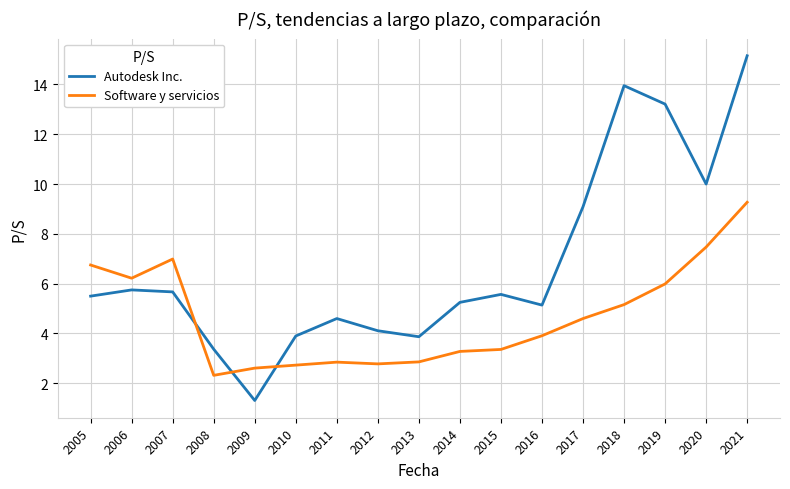

Does the chart display data point markers on the line(s)?

No